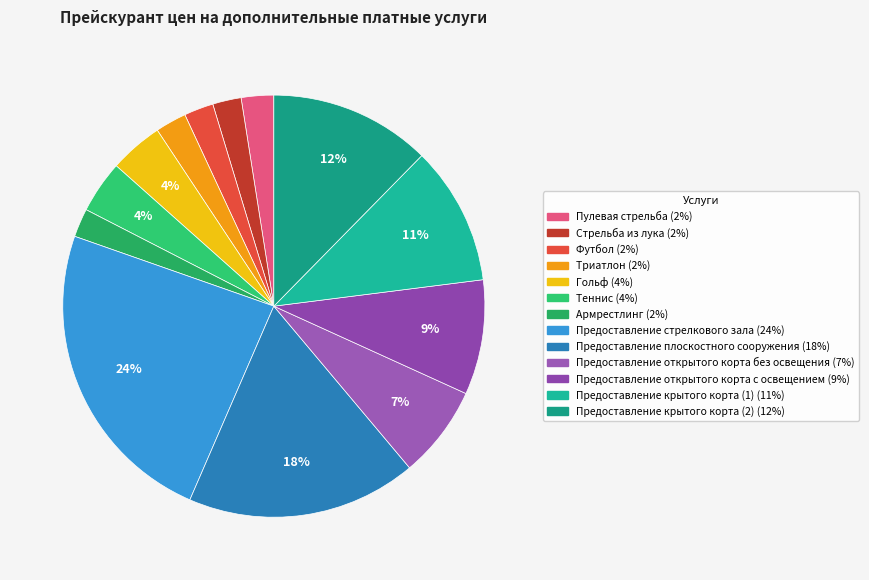

To the nearest percent, what is the combined percentage of Предоставление стрелкового зала and Пулевая стрельба?

26%